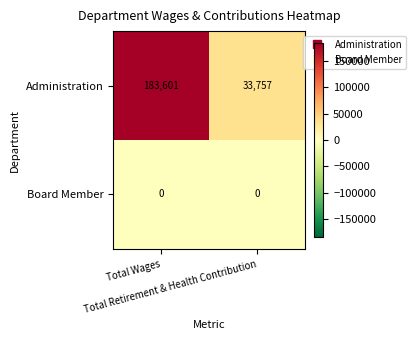

Which series has the largest range (max minus min)?

Administration